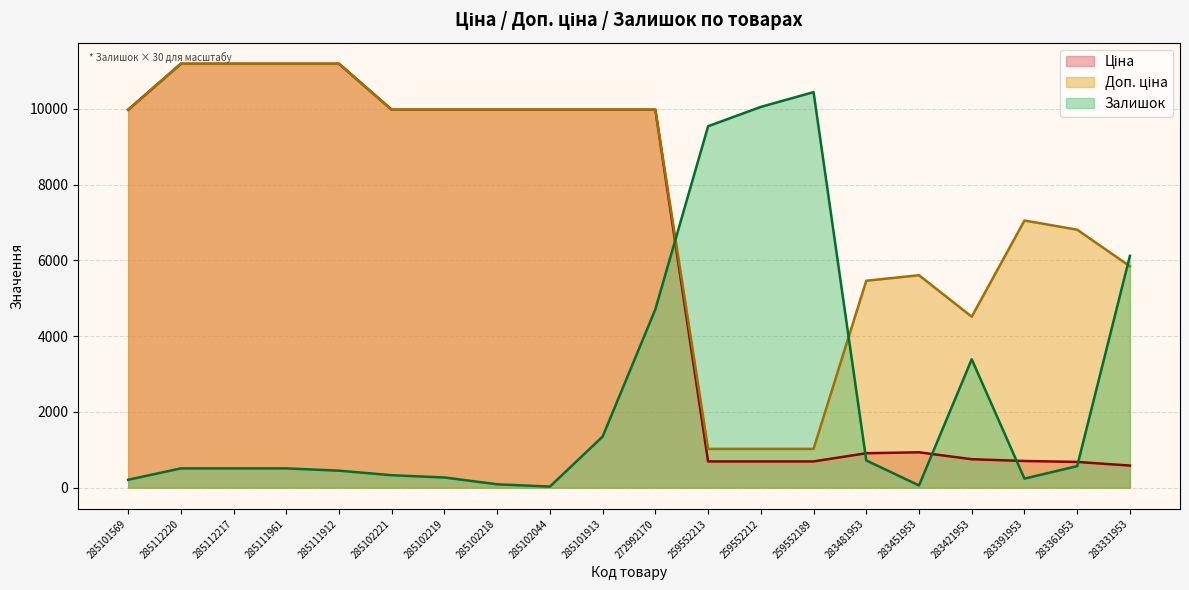

Which series ends up on top after the final intersection of Залишок and Ціна?

Залишок